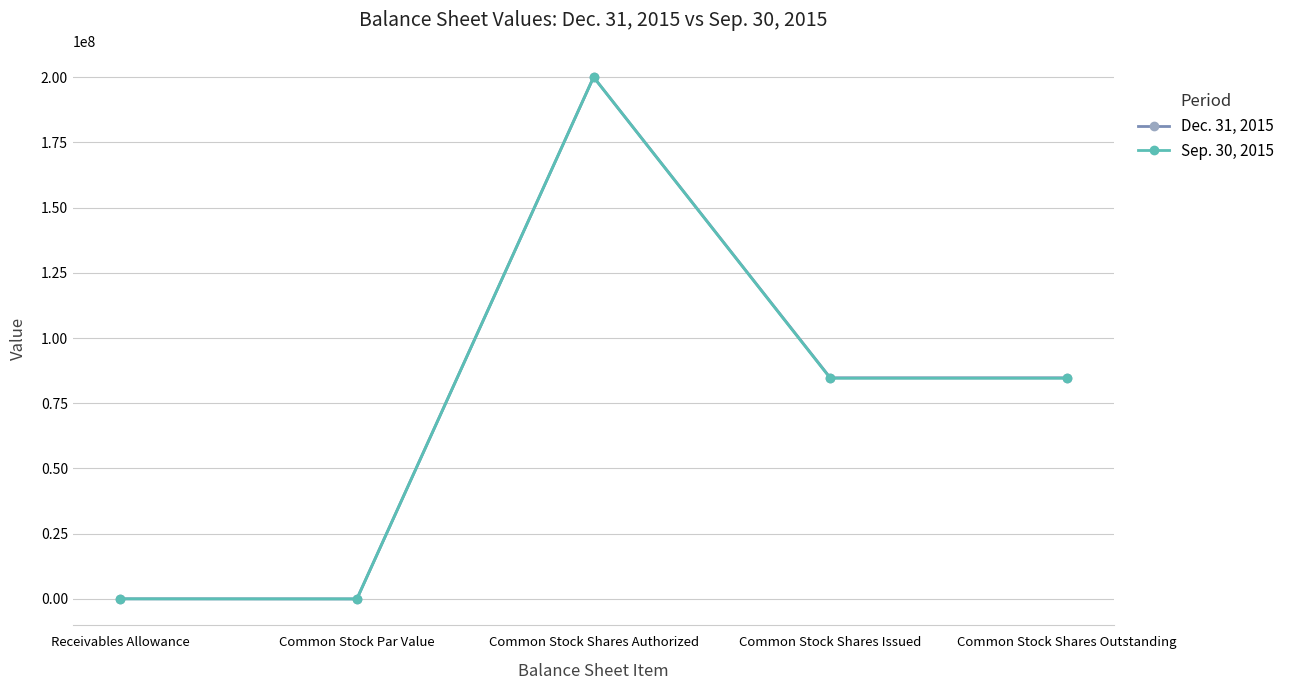

Between Receivables Allowance and Common Stock Shares Outstanding, which series saw the biggest shift?

Dec. 31, 2015